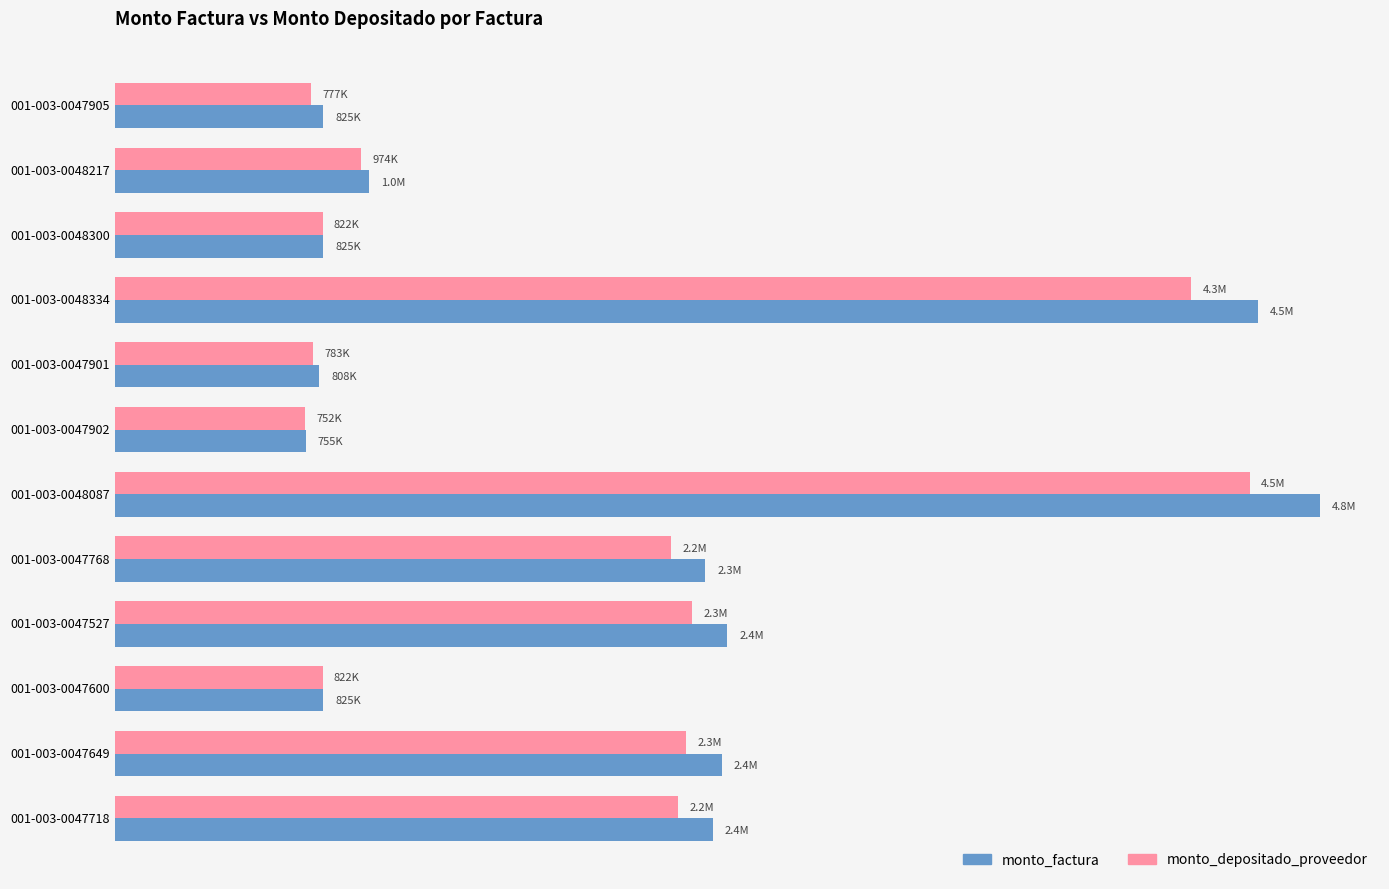

At which category is the sum across all series the highest?

001-003-0048087